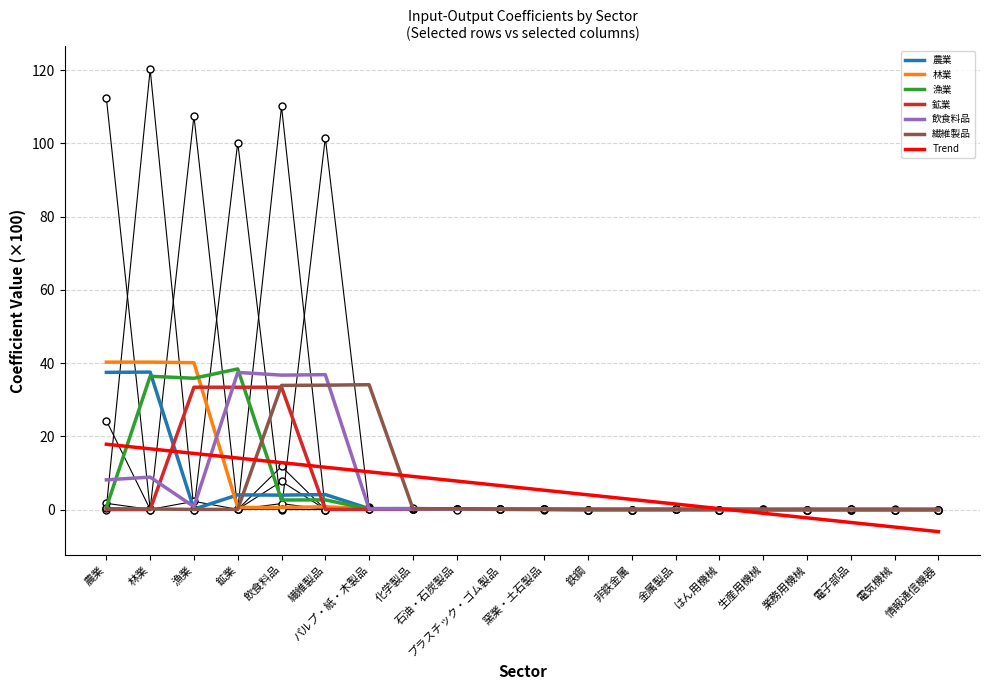

The Trend series shows 15.3 at 漁業. True or false?

True